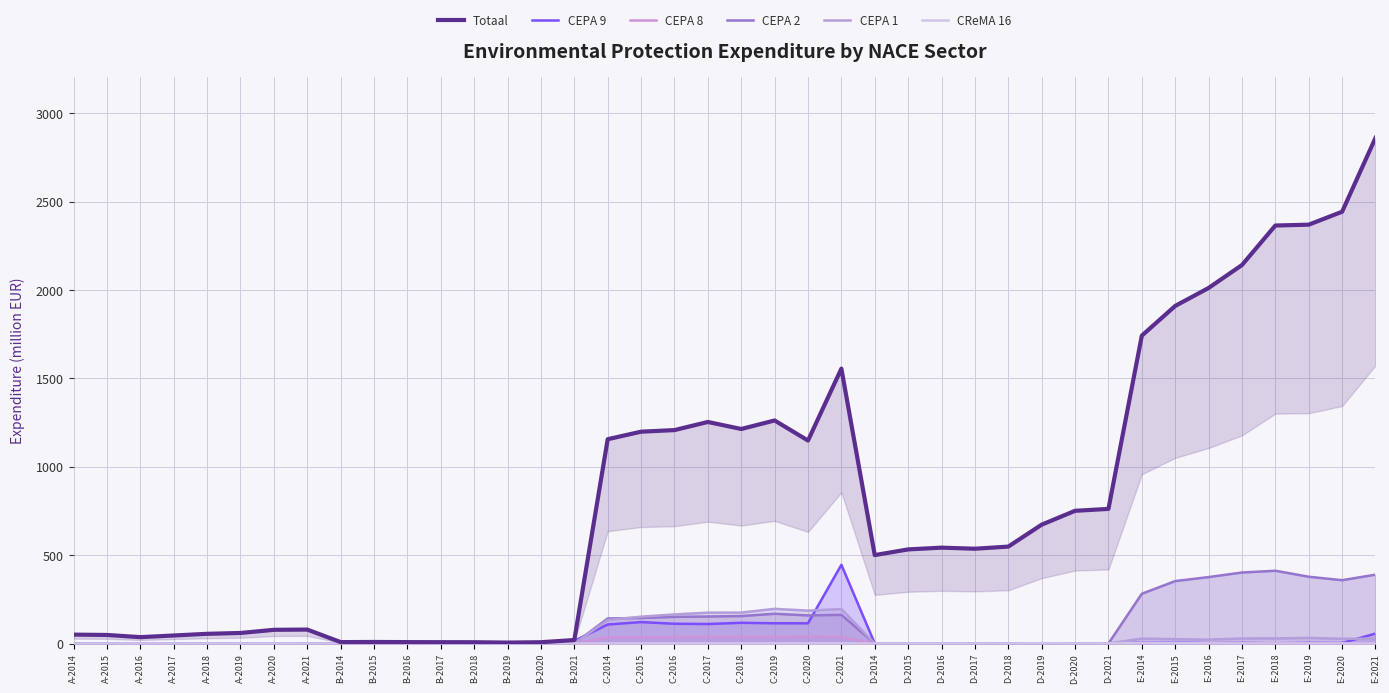

At which category does CEPA 1 reach its first local valley?

A-2021